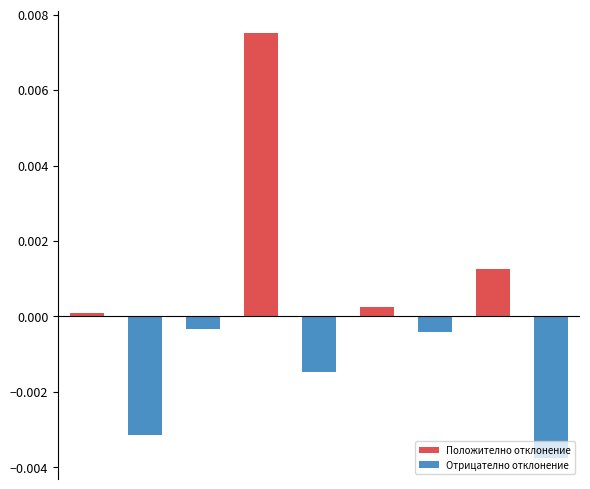

List the series in order of their overall mean, lowest first.

Отрицателно отклонение, Положително отклонение